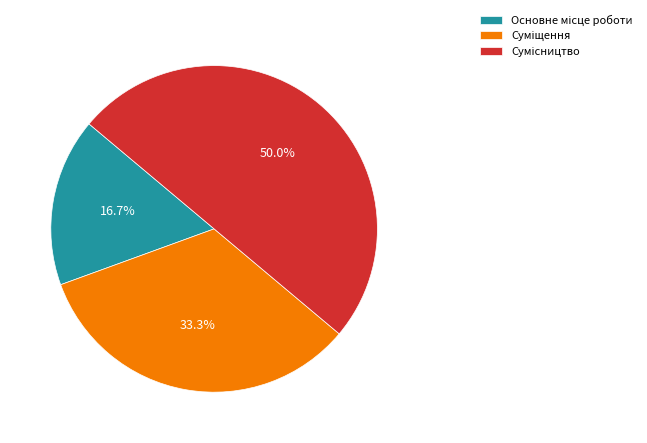

Count the number of slices in the pie.

3